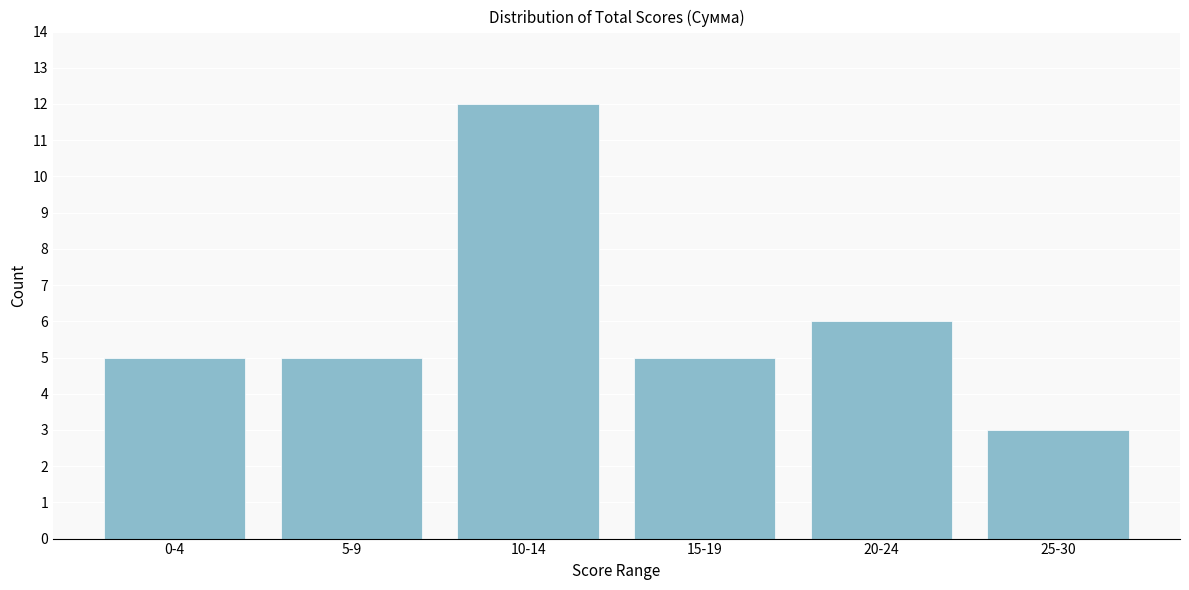

Reading left to right, transcribe all the data shown in this chart.

0-4=5	5-9=5	10-14=12	15-19=5	20-24=6	25-30=3